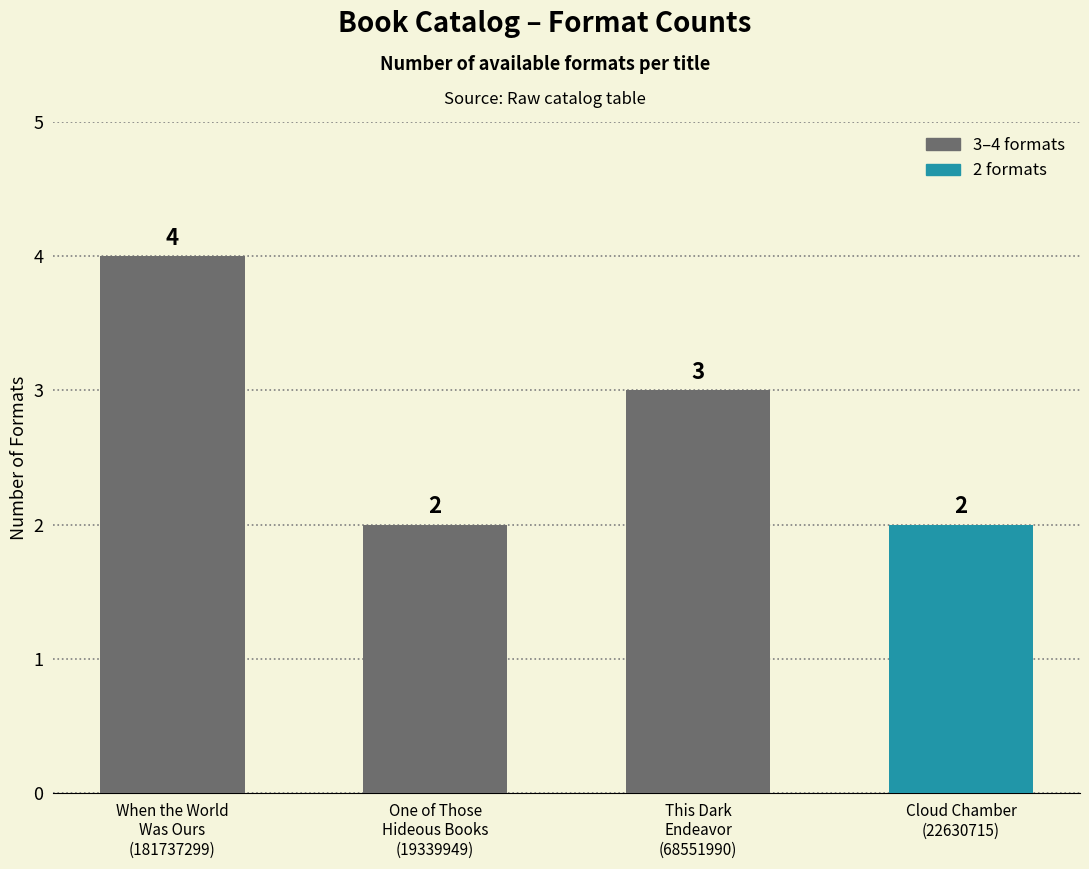

What is the value of the 1st bar from the left?

4